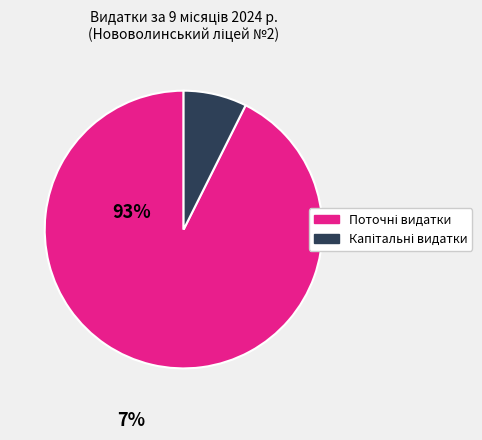

Does any single category account for the majority?

Yes